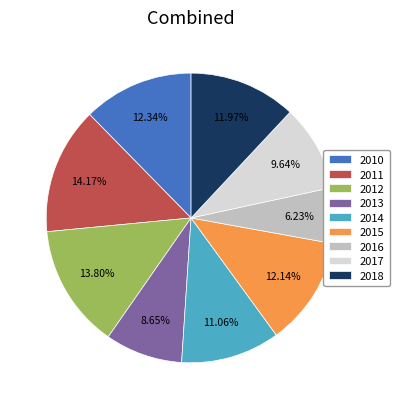

To the nearest percent, what portion does 2017 represent?

10%